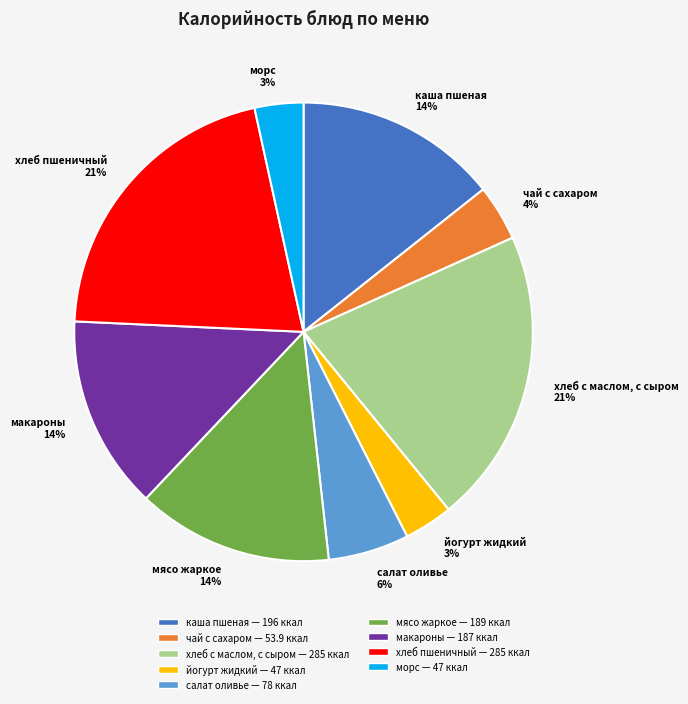

Is it true that мясо жаркое is 14% of the pie?

True